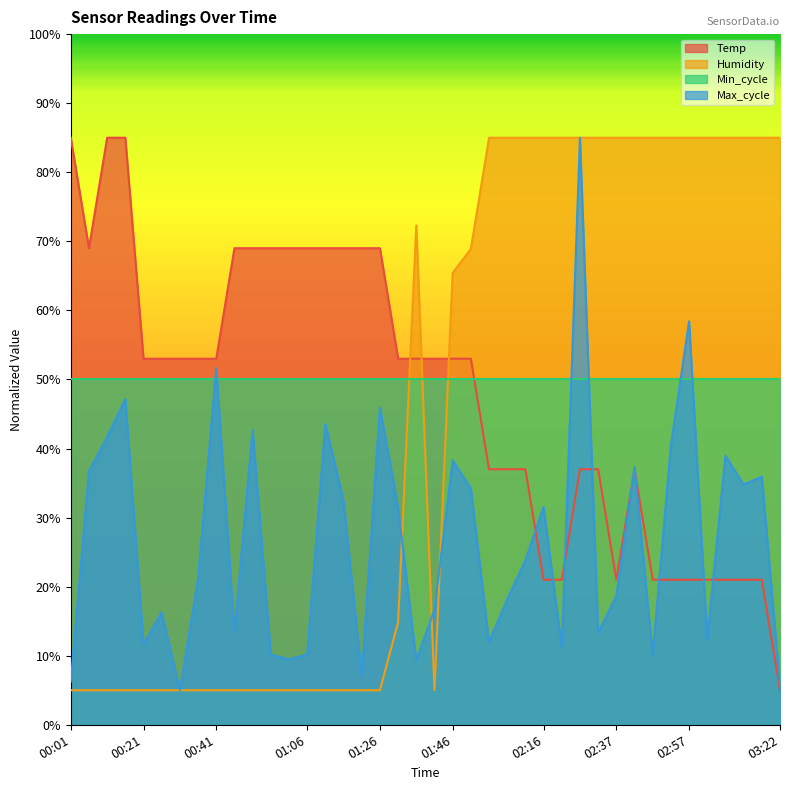

What is the label of the 33rd point from the right?

00:36